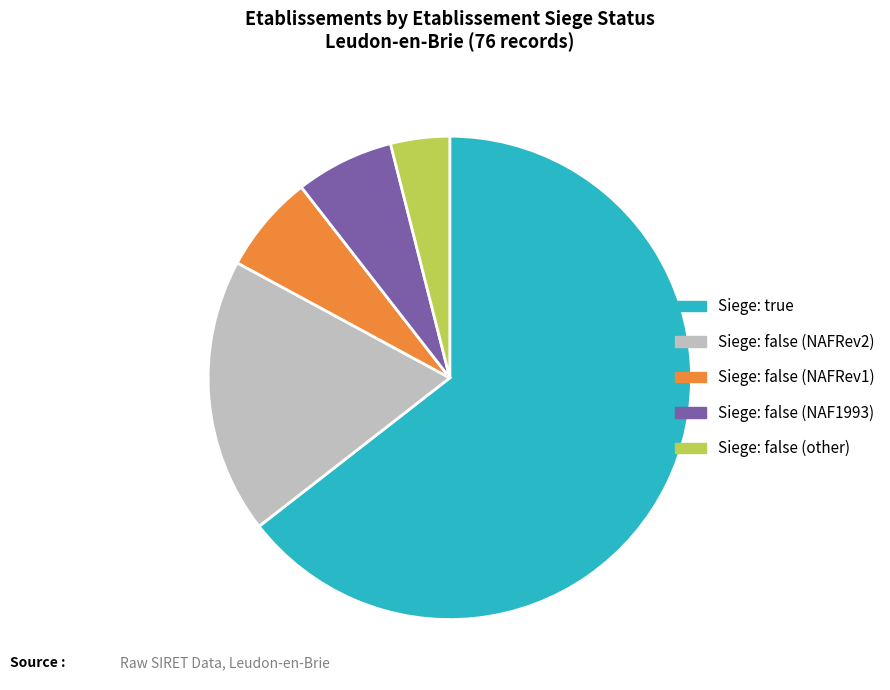

Does any single category account for the majority?

Yes